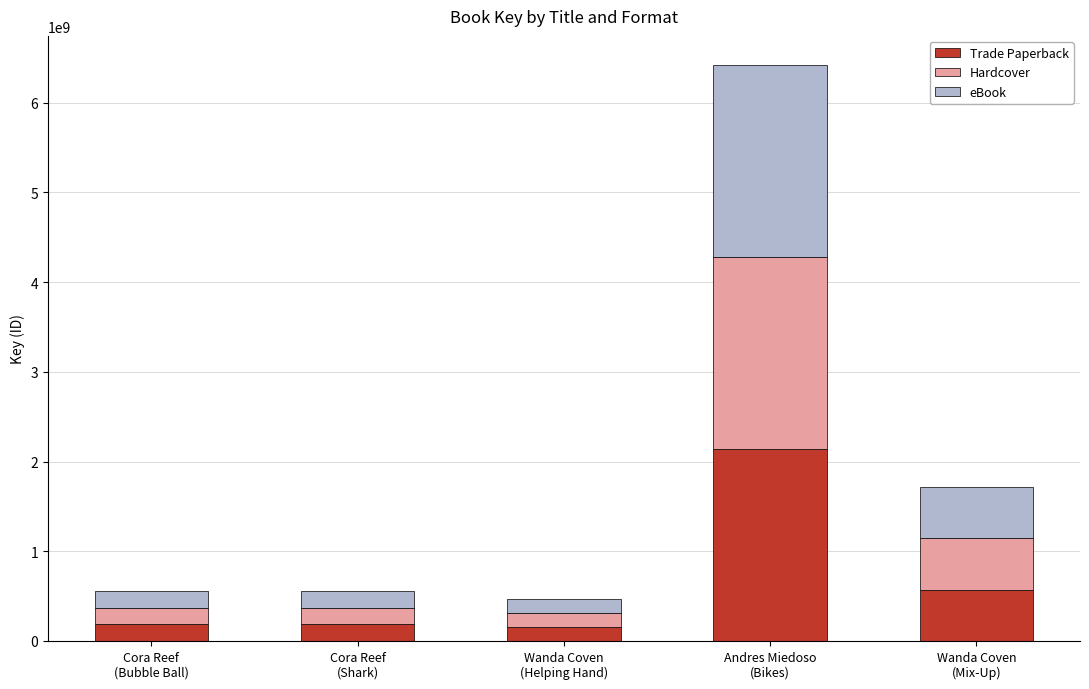

What is the lowest value of the Trade Paperback series?

154899812